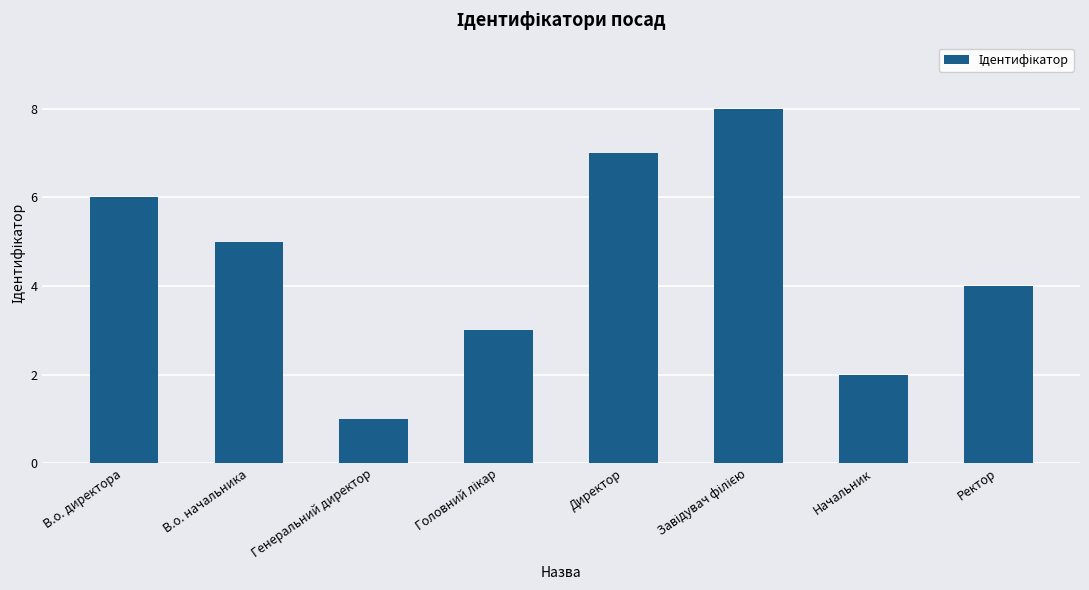

What is the change in value from Генеральний директор to Начальник?

+1